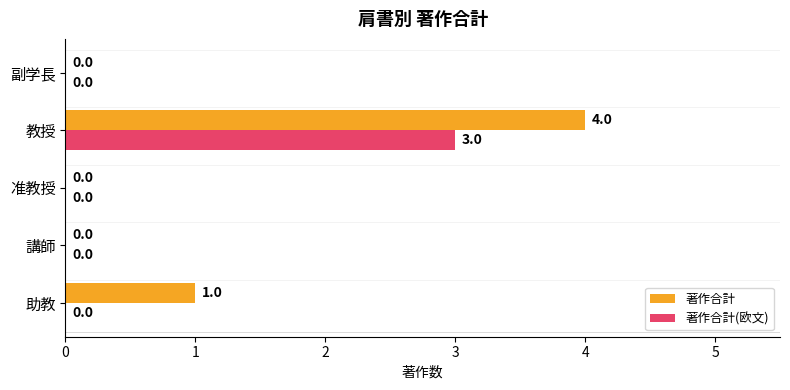

How many 著作合計(欧文) values are between 0 and 1?

4